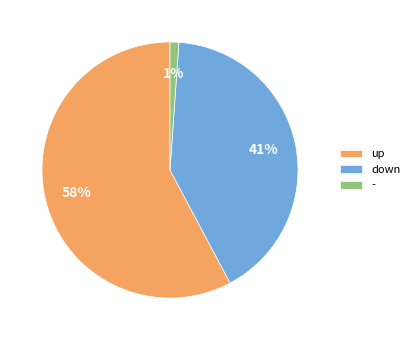

Is the sum of up and down greater than half?

Yes